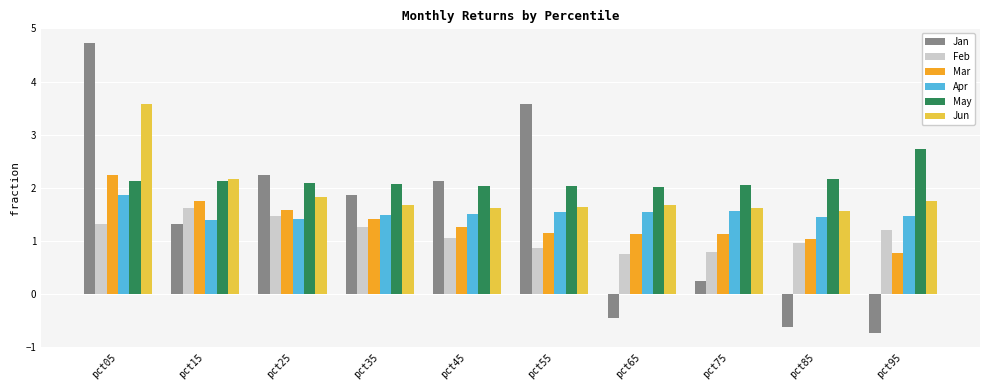

What is the total value across all series at pct65?

6.7